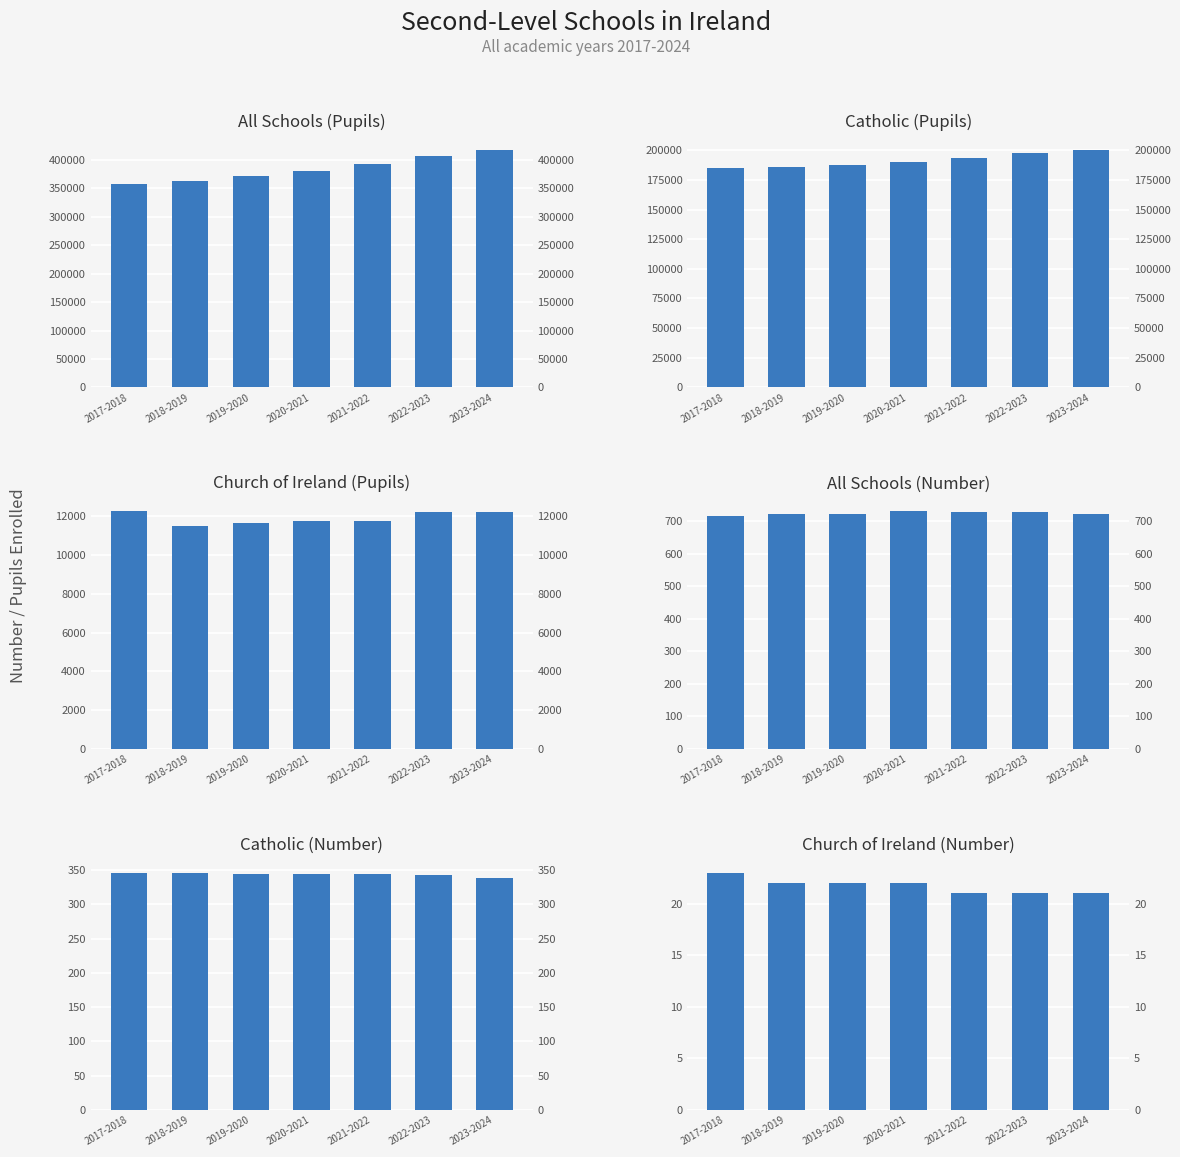

Reading left to right, what are all the values shown in this chart?

All Schools (Pupils): 357408	362899	371450	379184	391698	406392	416575
Catholic (Pupils): 185205	185974	187734	189847	193611	197773	200009
Church of Ireland (Pupils): 12253	11490	11671	11776	11778	12208	12208
All Schools (Number): 715	722	723	730	728	727	722
Catholic (Number): 345	346	344	344	344	343	338
Church of Ireland (Number): 23	22	22	22	21	21	21